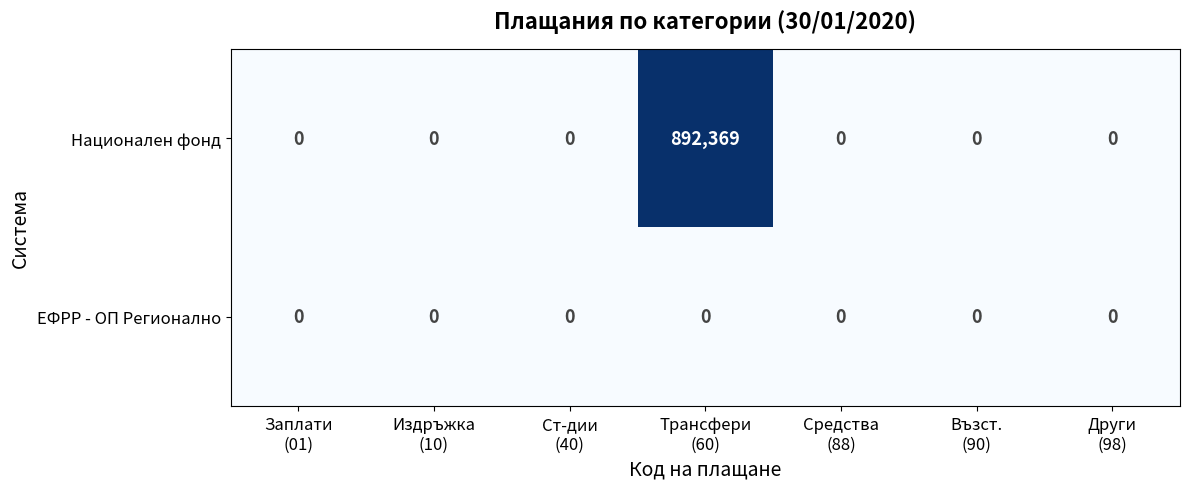

Which series has the largest total across all categories?

Национален фонд